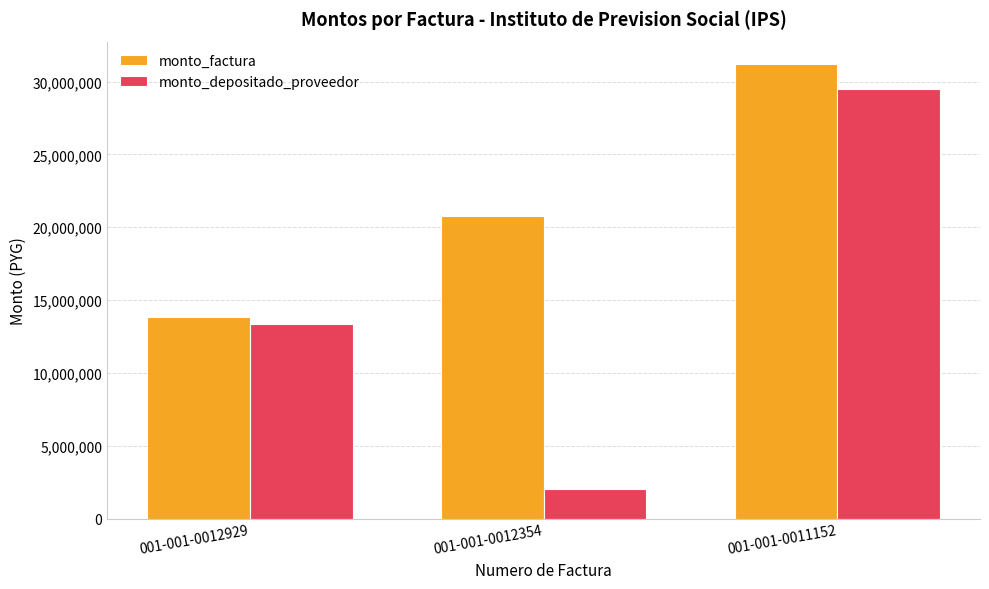

What is the spread (max minus min) of values at 001-001-0012354?

18770616